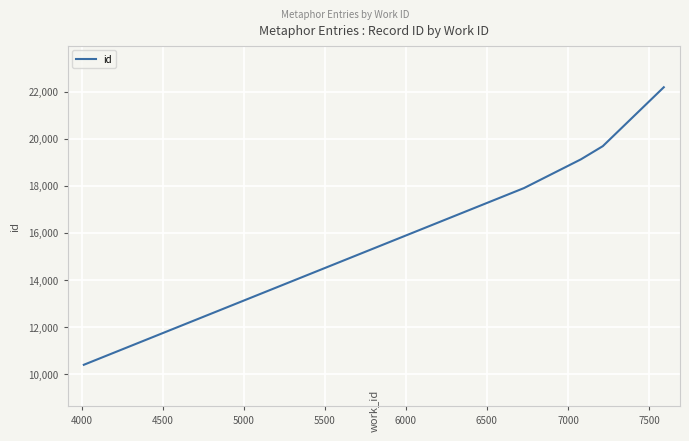

What is the minimum value shown in the chart?

10399